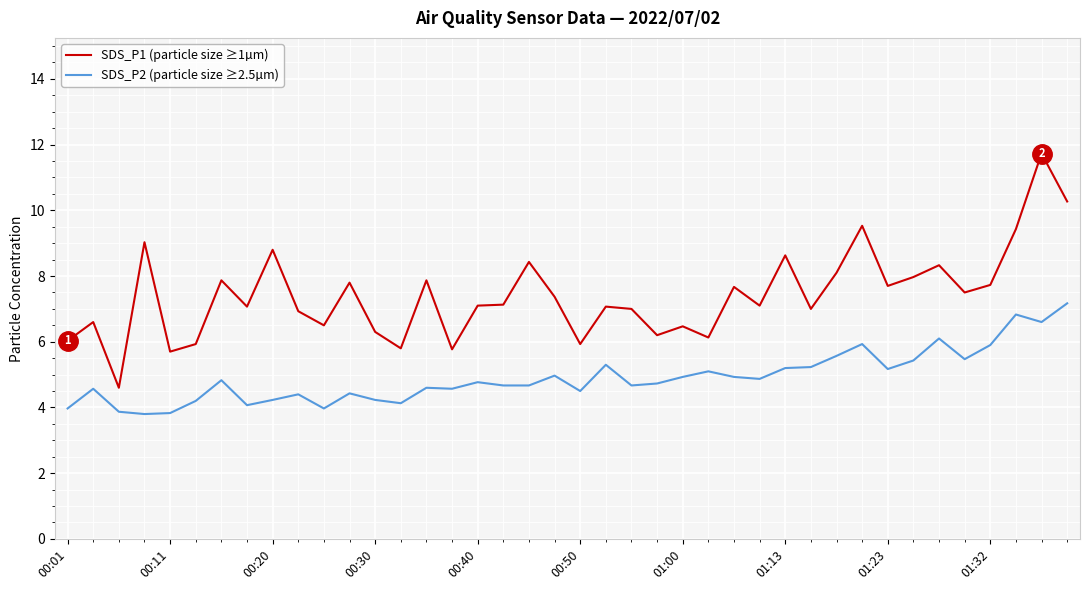

Which series has the largest range (max minus min)?

SDS_P1 (particle size ≥1µm)